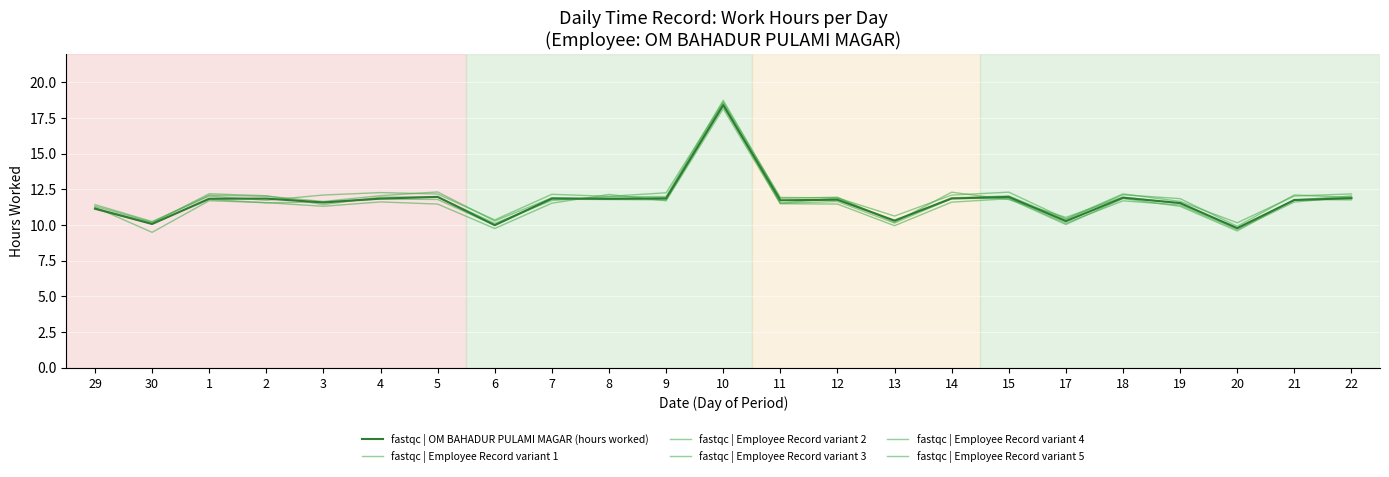

What is the label of the 8th point from the left?

6